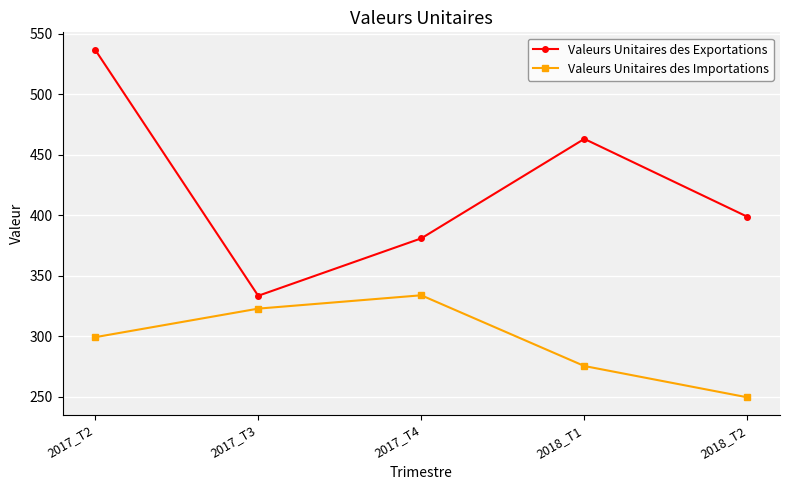

What are all the series names shown in the legend?

Valeurs Unitaires des Exportations, Valeurs Unitaires des Importations